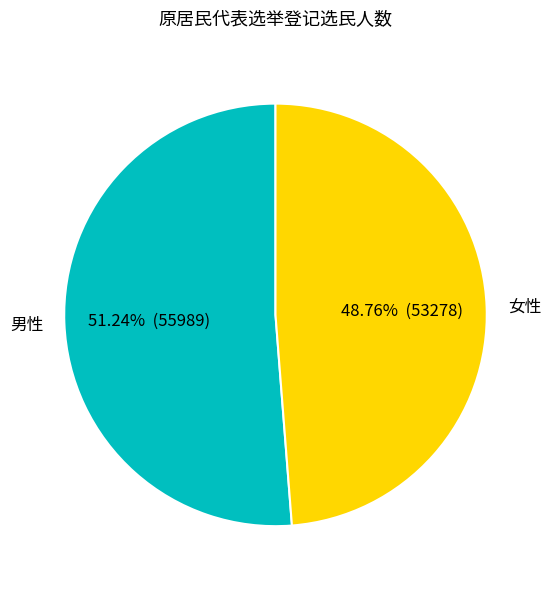

How many slices are in this pie chart?

2